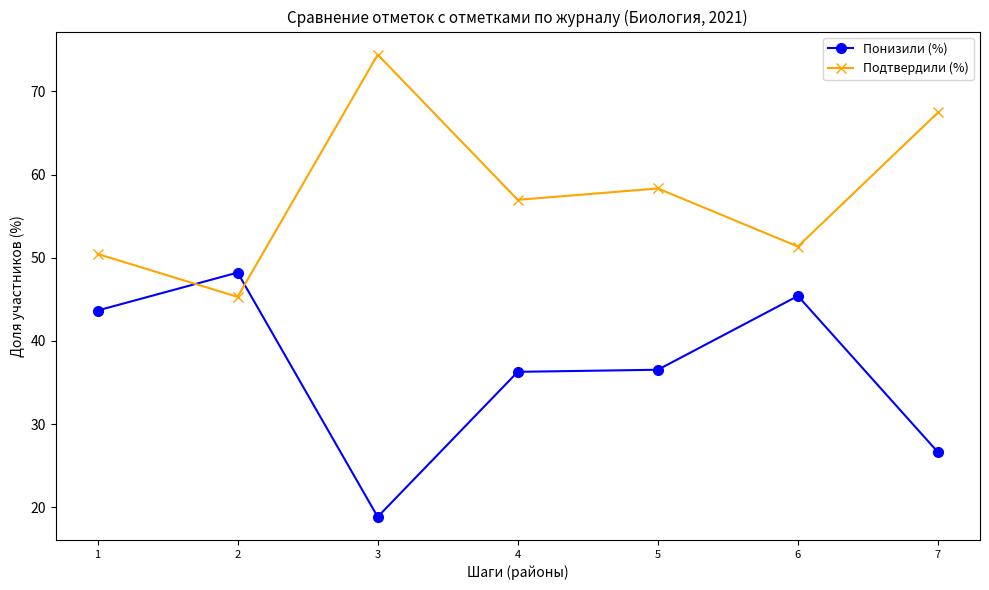

List the series in order of their peak value, lowest first.

Понизили (%), Подтвердили (%)